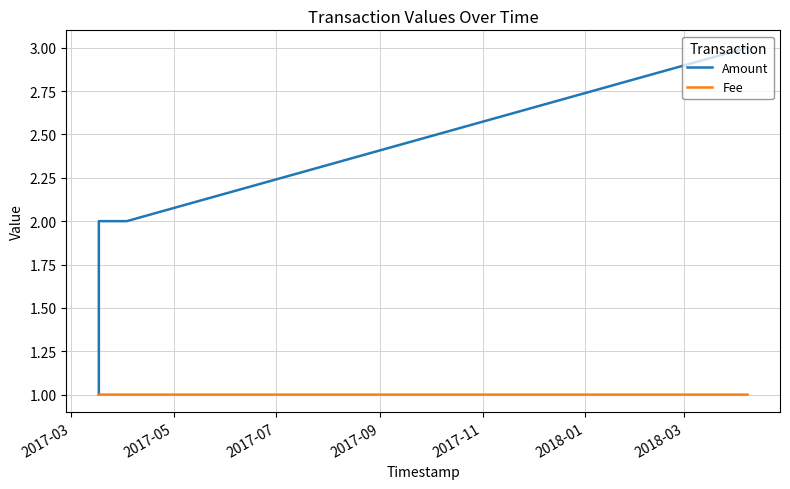

Count the Amount values in the range 2 to 3.

3